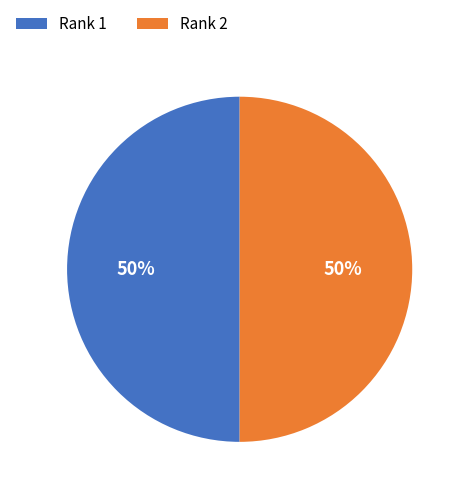

Combined, do Rank 1 and Rank 2 account for over 50%?

Yes